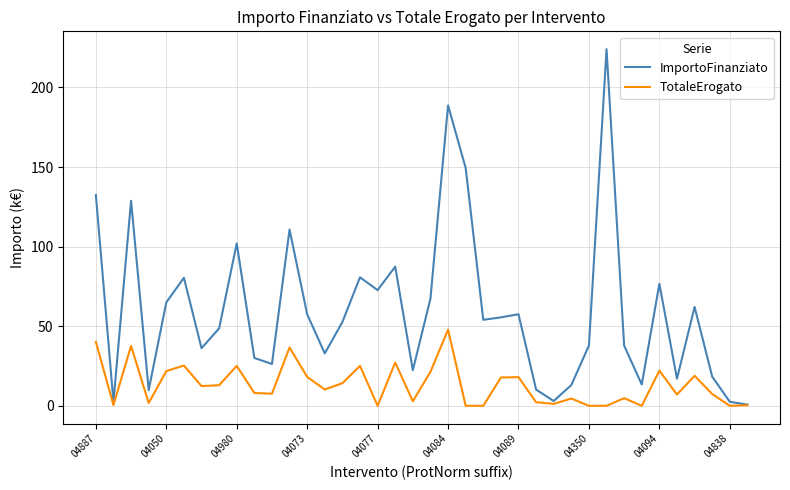

Which series has the largest total across all categories?

ImportoFinanziato